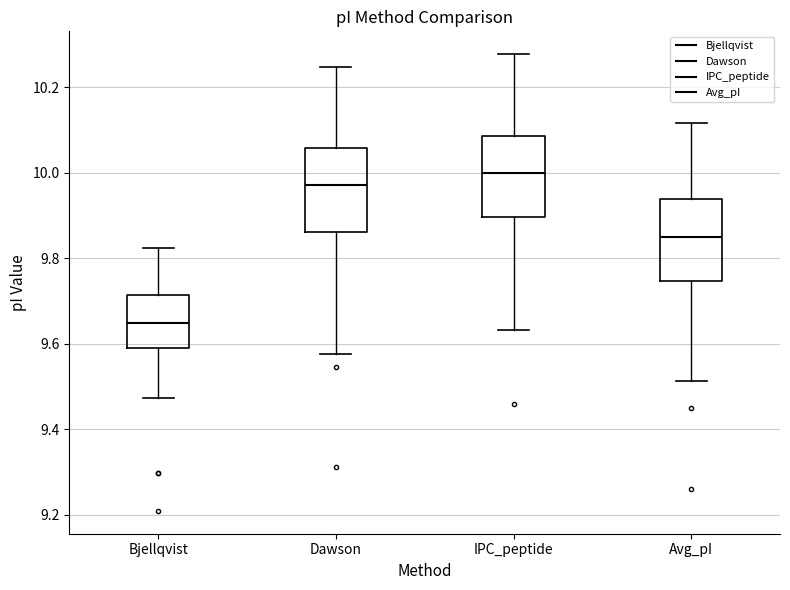

Reading left to right, read every box against the y-axis: the position of its median line, the range the box covers, and the ends of its whiskers. The values are not printed on the chart, so give them approximately, as read against the axis.

Bjellqvist: median 9.64, box 9.58 to 9.72, whiskers 9.48 to 9.82
Dawson: median 9.98, box 9.86 to 10.06, whiskers 9.58 to 10.24
IPC_peptide: median 10.00, box 9.90 to 10.08, whiskers 9.64 to 10.28
Avg_pI: median 9.86, box 9.74 to 9.94, whiskers 9.52 to 10.12